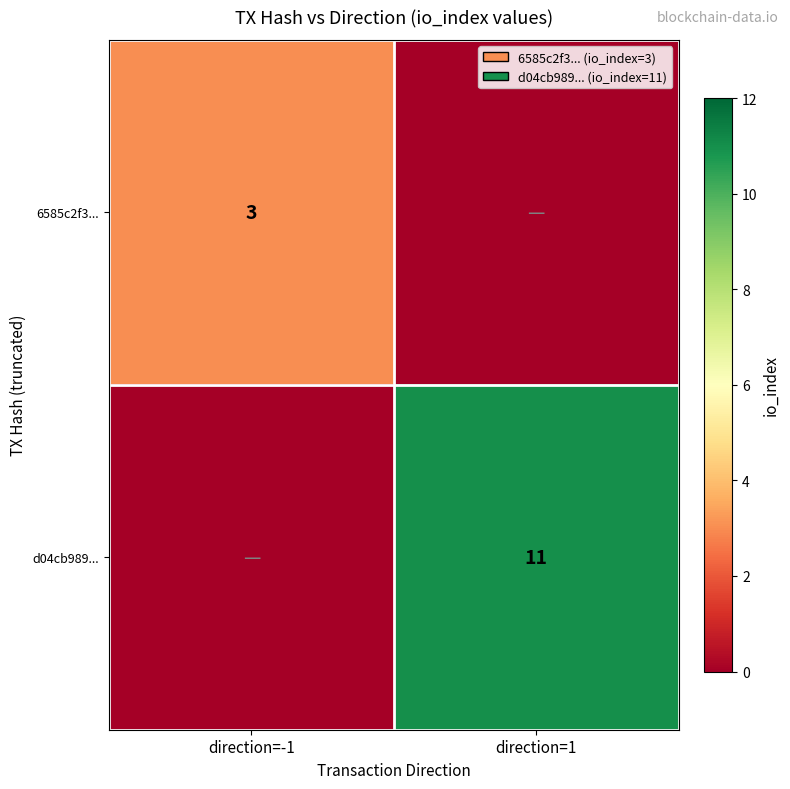

The value of 6585c2f3... at direction=-1 is 2. True or false?

False